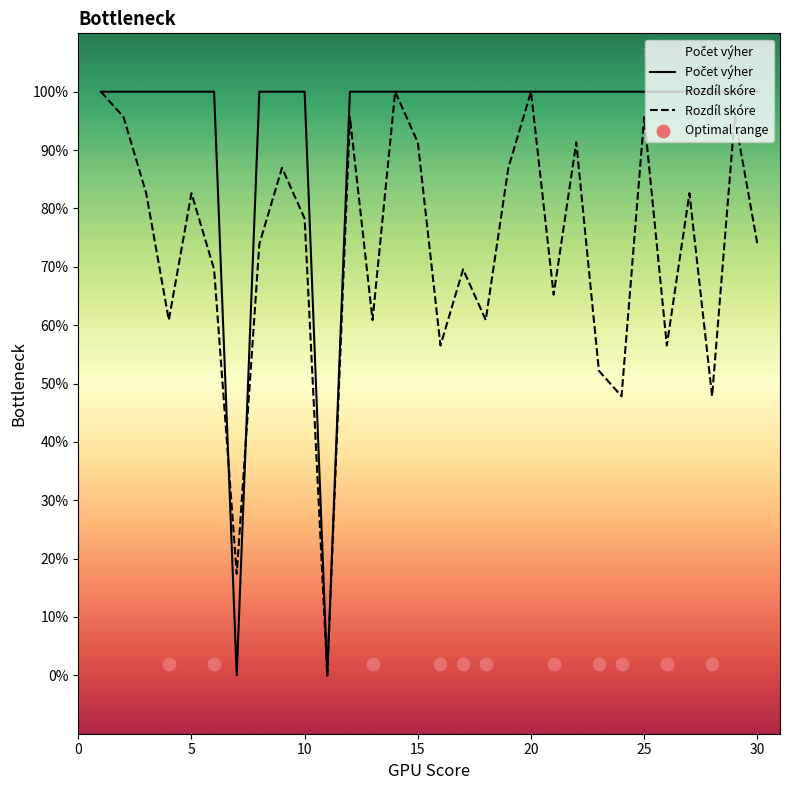

Is the value of Rozdíl skóre at 9 greater than the value of Počet výher at 8?

No